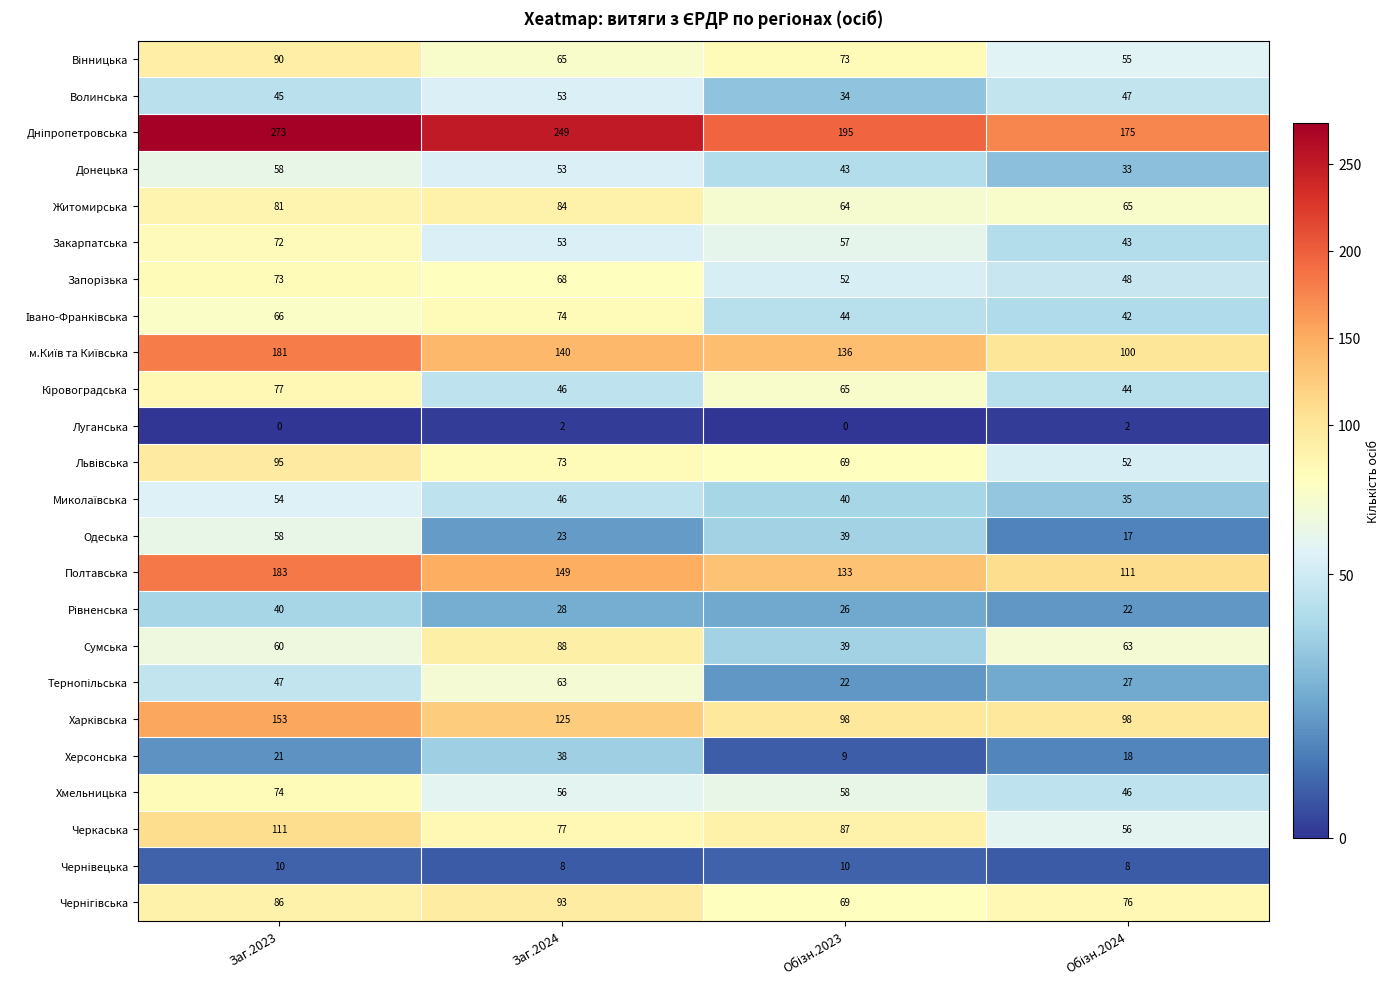

How many data points does each series have?

4